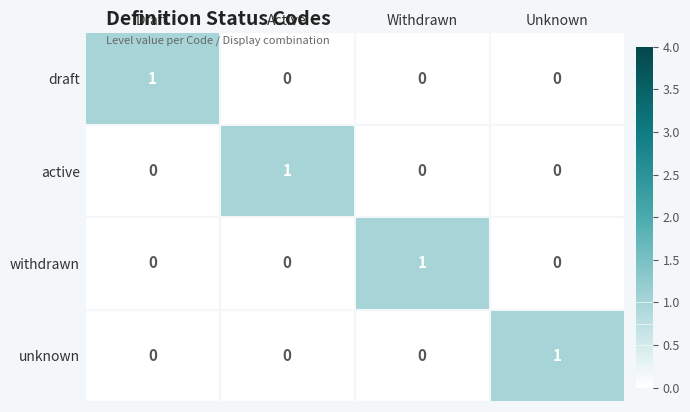

At how many categories does at least one series exceed 0?

4